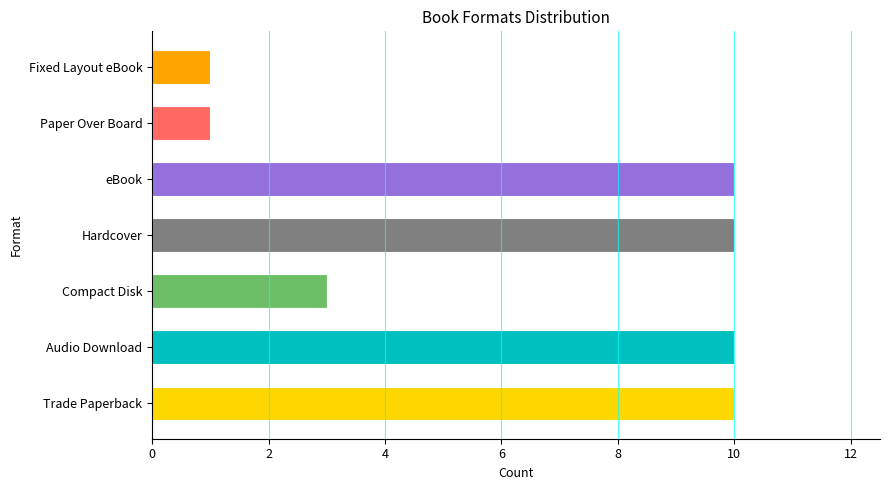

Count the values in the range 1 to 10.

7